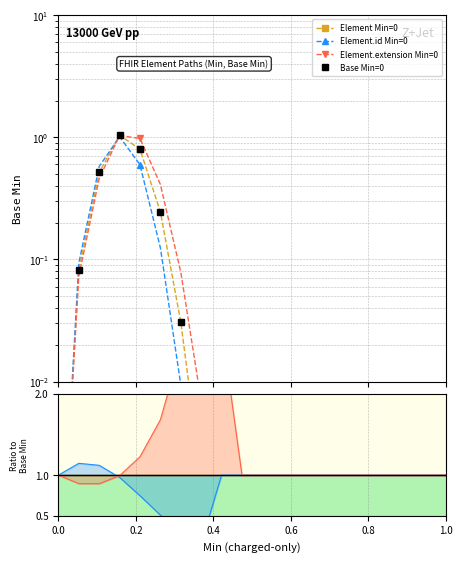

How many lines are shown in the chart?

4